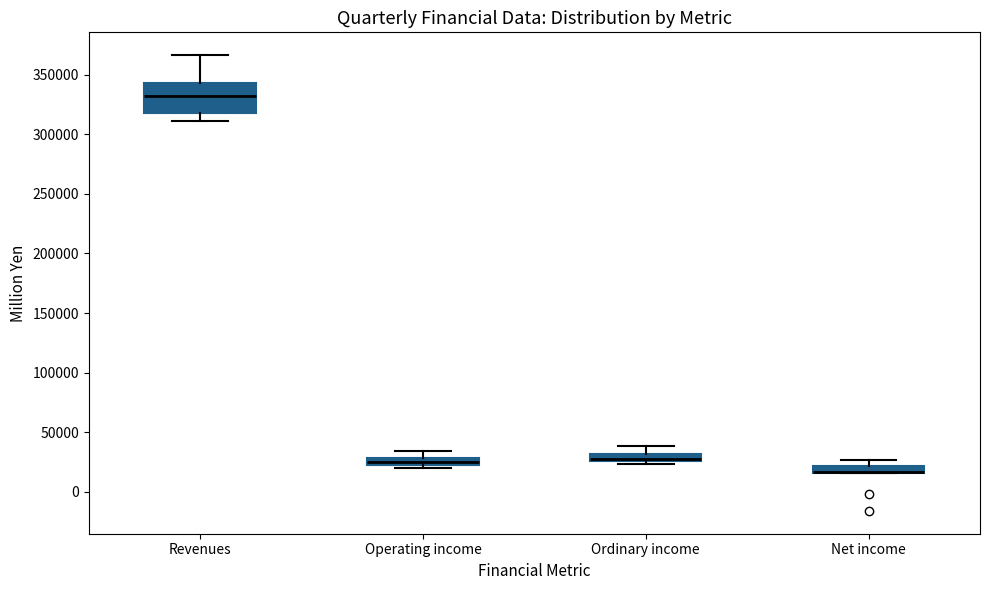

Where does the upper whisker of the box for Ordinary income end on the y-axis? The values are not printed on the chart, so give them approximately, as read against the axis.

40000